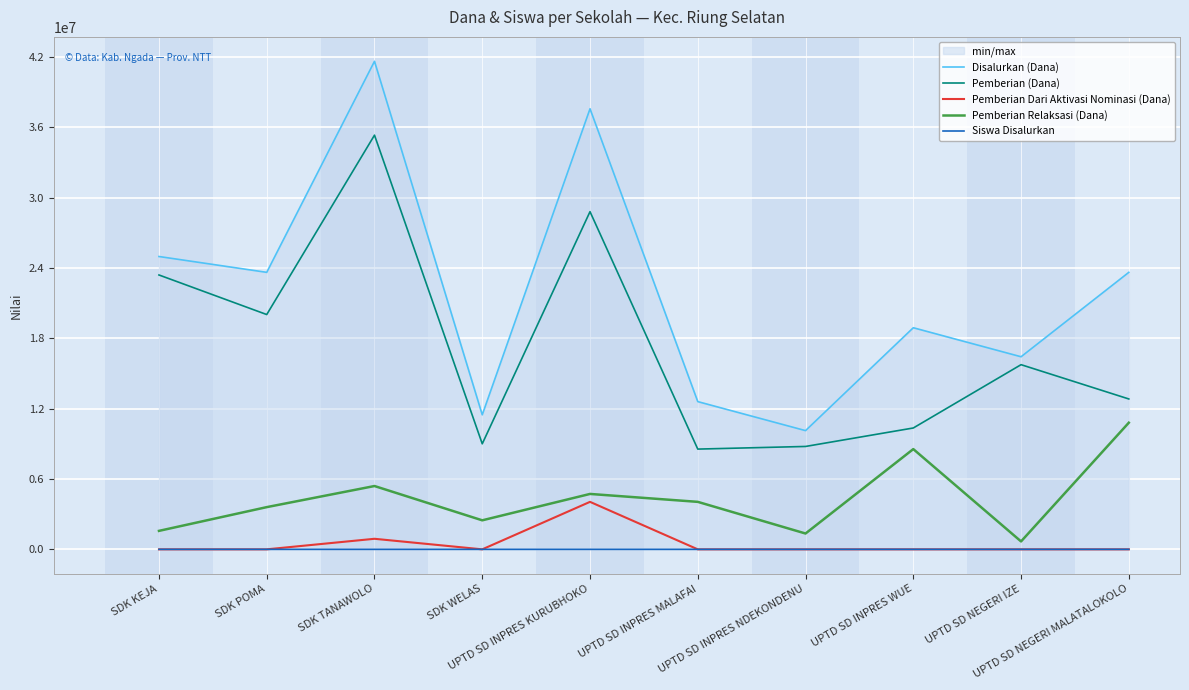

Between UPTD SD INPRES KURUBHOKO and UPTD SD NEGERI IZE, which is larger?

UPTD SD INPRES KURUBHOKO